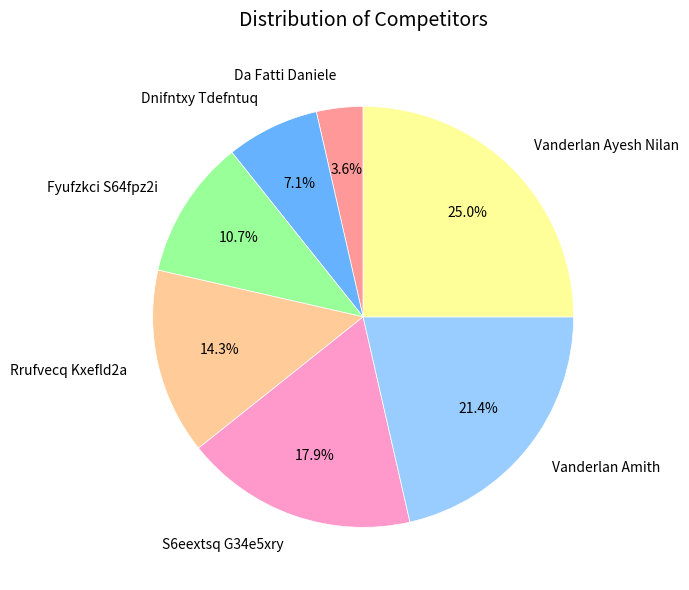

Which has a higher value, Vanderlan Ayesh Nilan or Vanderlan Amith?

Vanderlan Ayesh Nilan